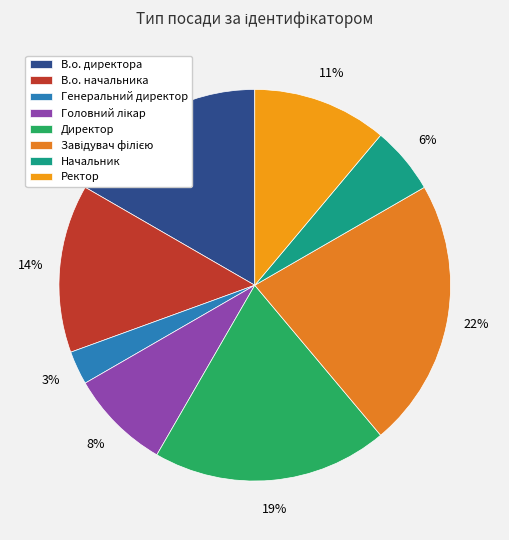

To the nearest percent, what portion does Генеральний директор represent?

3%